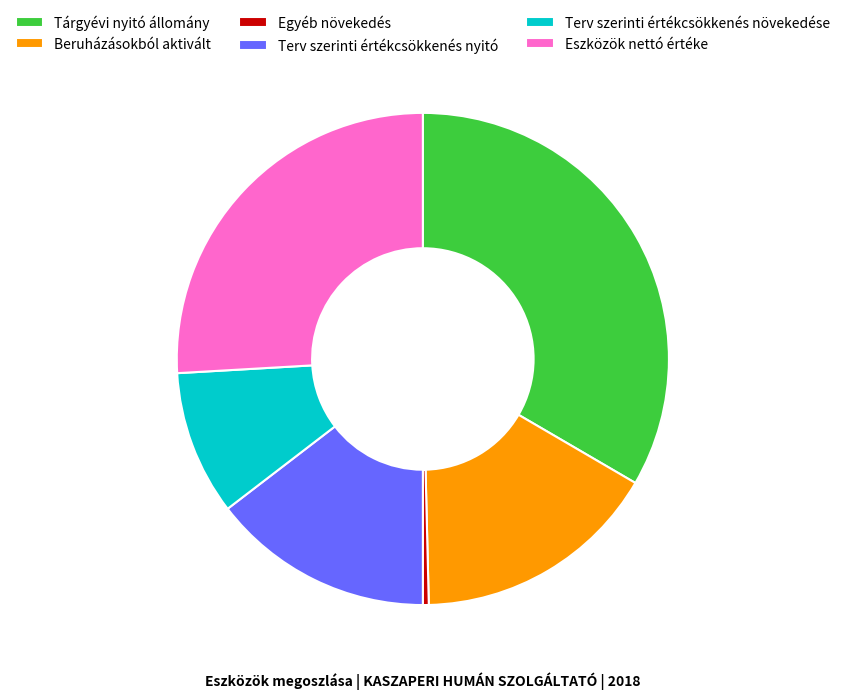

Do Beruházásokból aktivált and Eszközök nettó értéke together represent more than half of the pie?

No